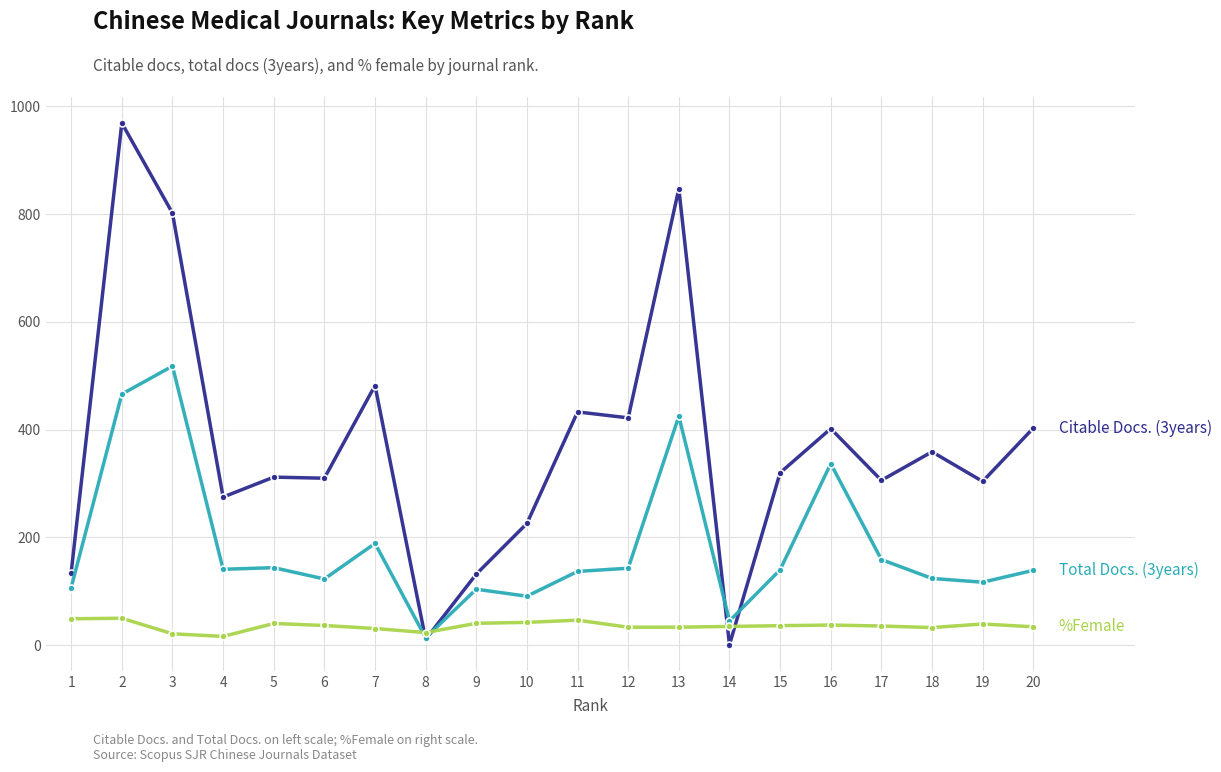

What is the greatest value displayed?

969.0